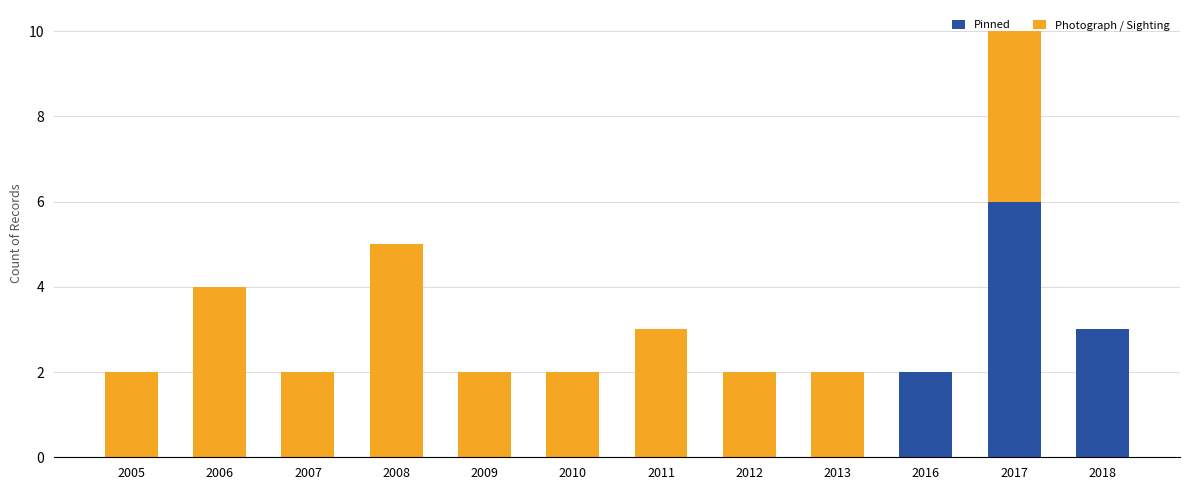

What is the sum of all Pinned values?

11